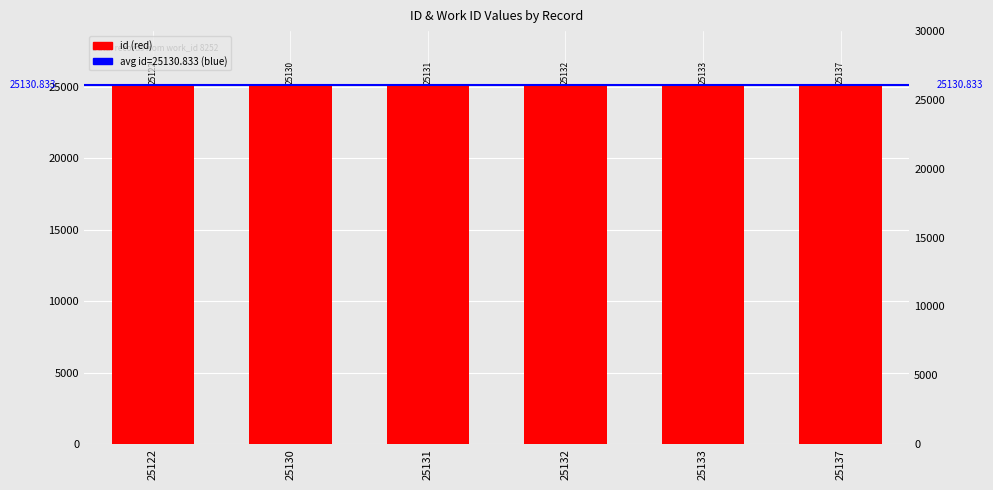

Between 25137 and 25130, which is larger?

25137